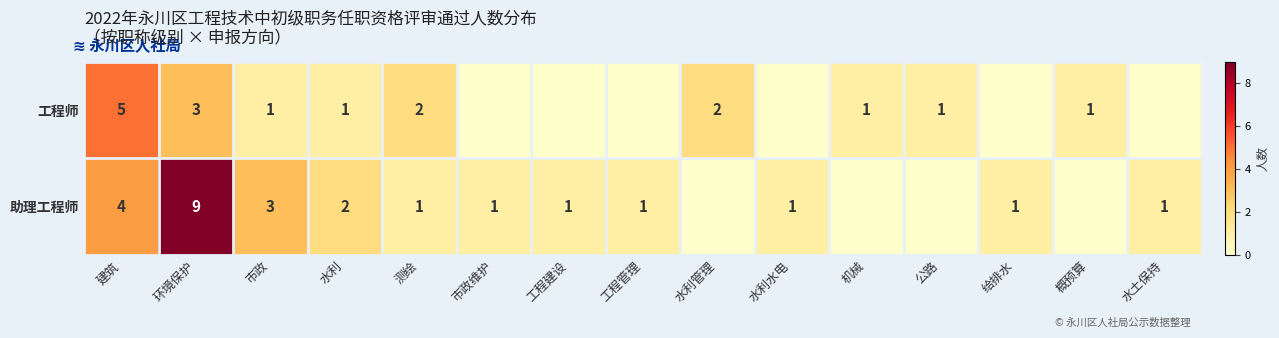

What is the total value across all series at 测绘?

3